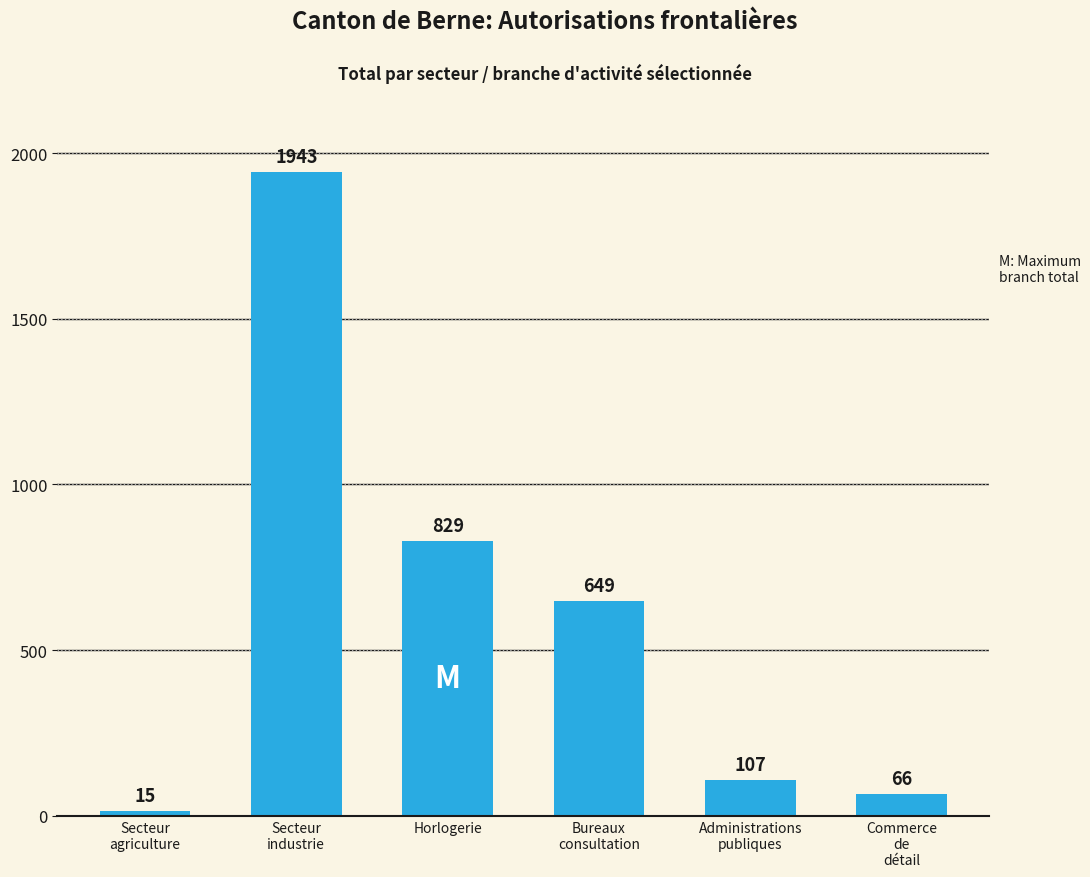

Reading right to left, what are all the values shown in this chart?

66	107	649	829	1943	15